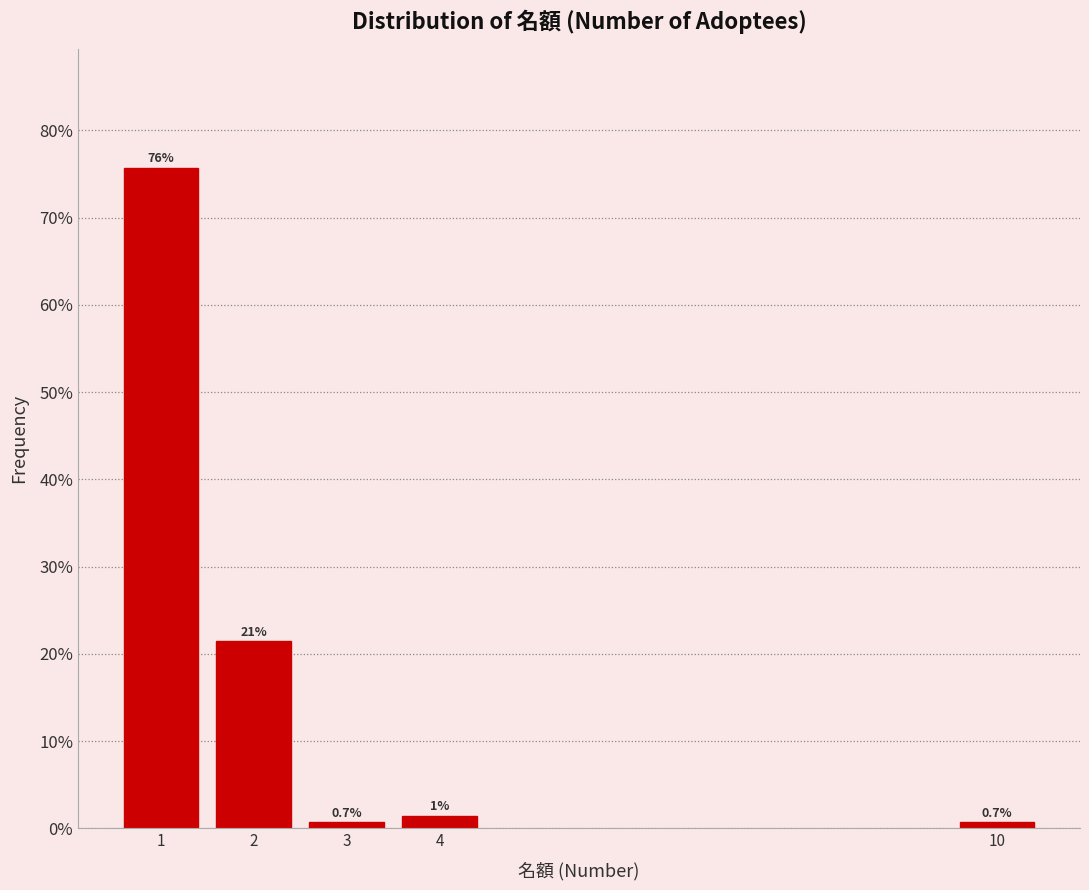

What is the approximate value at 1?

75.7